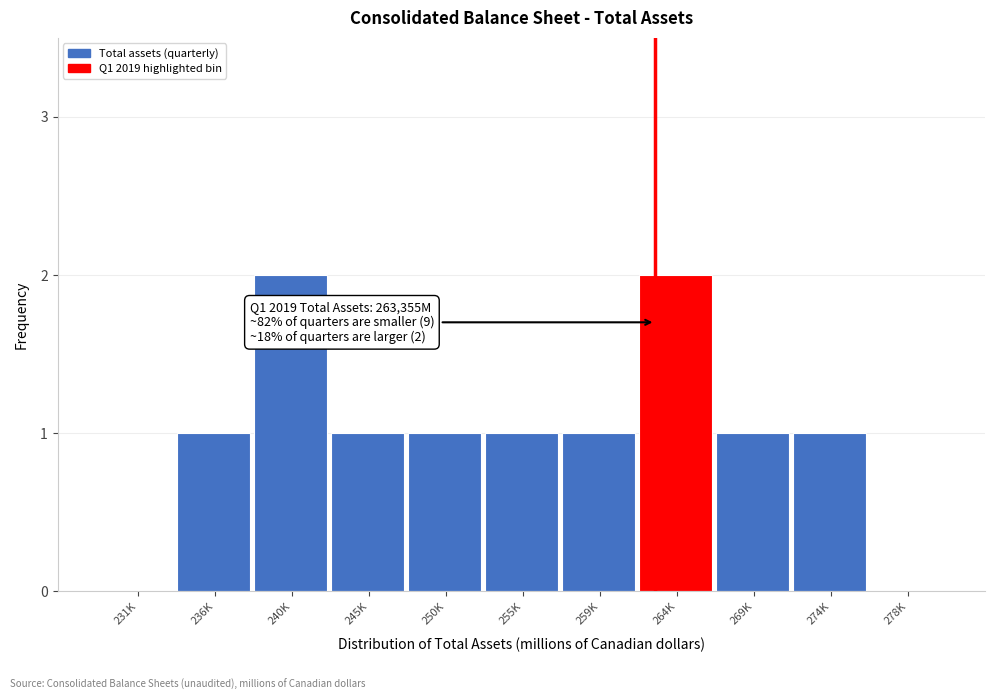

Reading left to right, list all the values displayed in this chart.

231K=0	236K=1	240K=2	245K=1	250K=1	255K=1	259K=1	264K=2	269K=1	274K=1	278K=0